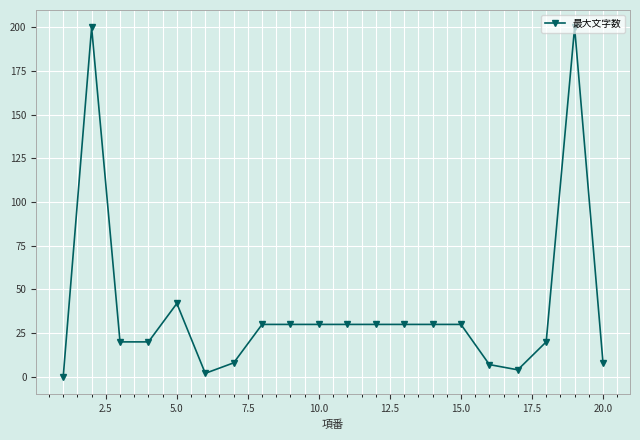

Count the number of categories in the chart.

20